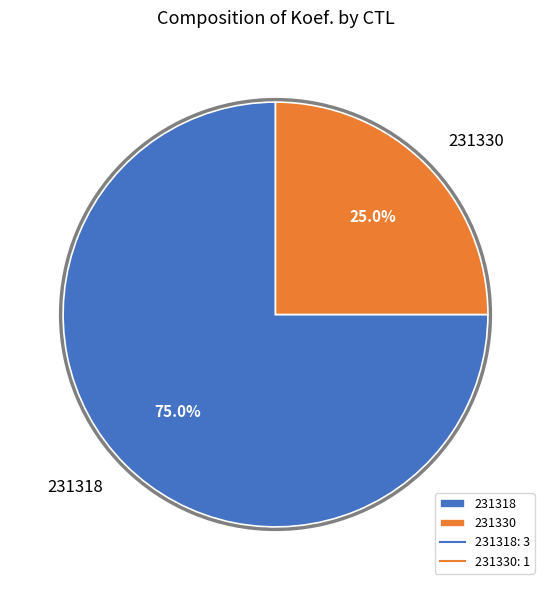

What percentage is NOT represented by 231318?

25.0%